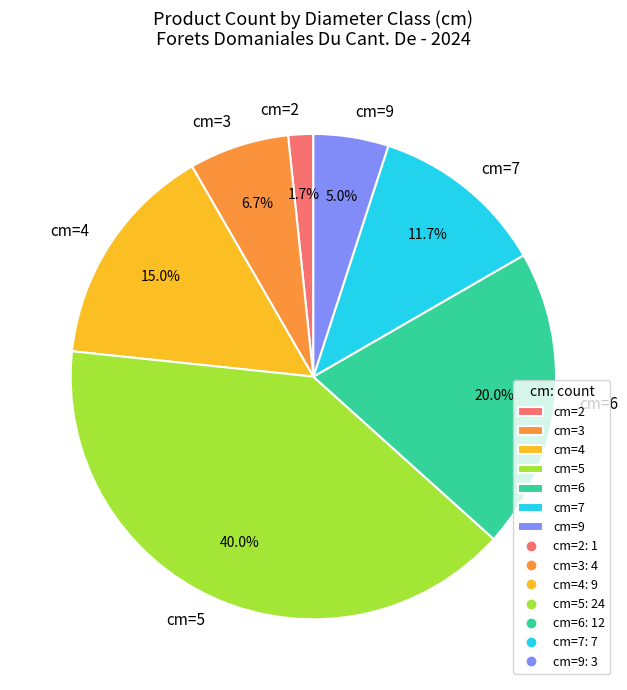

Which slice is the smallest?

cm=2